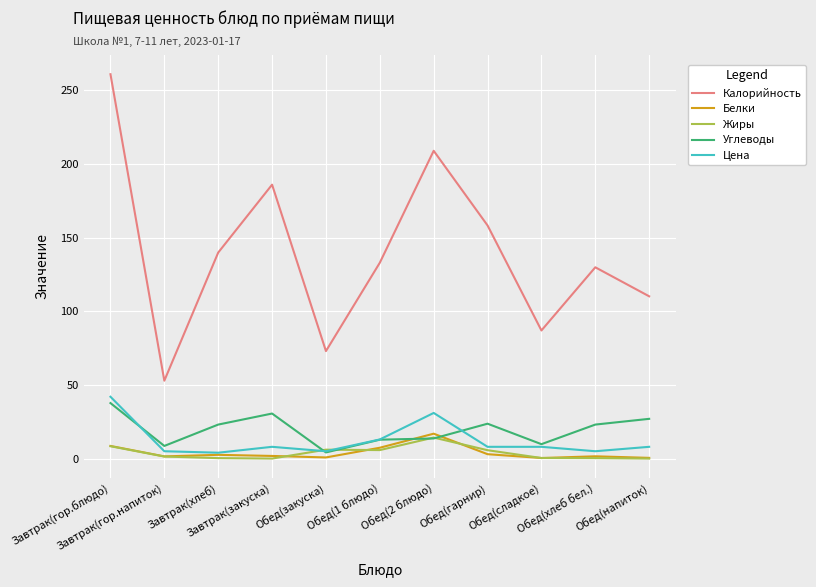

Between Обед(1 блюдо) and Обед(гарнир), which series saw the biggest shift?

Калорийность